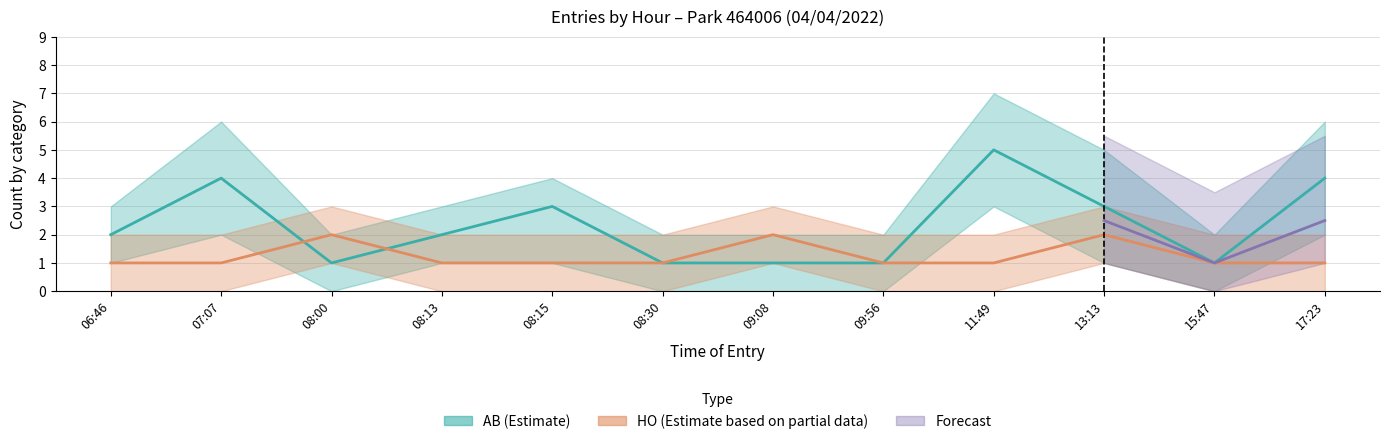

True or false: HO has a value of 1 at 15:47.

False